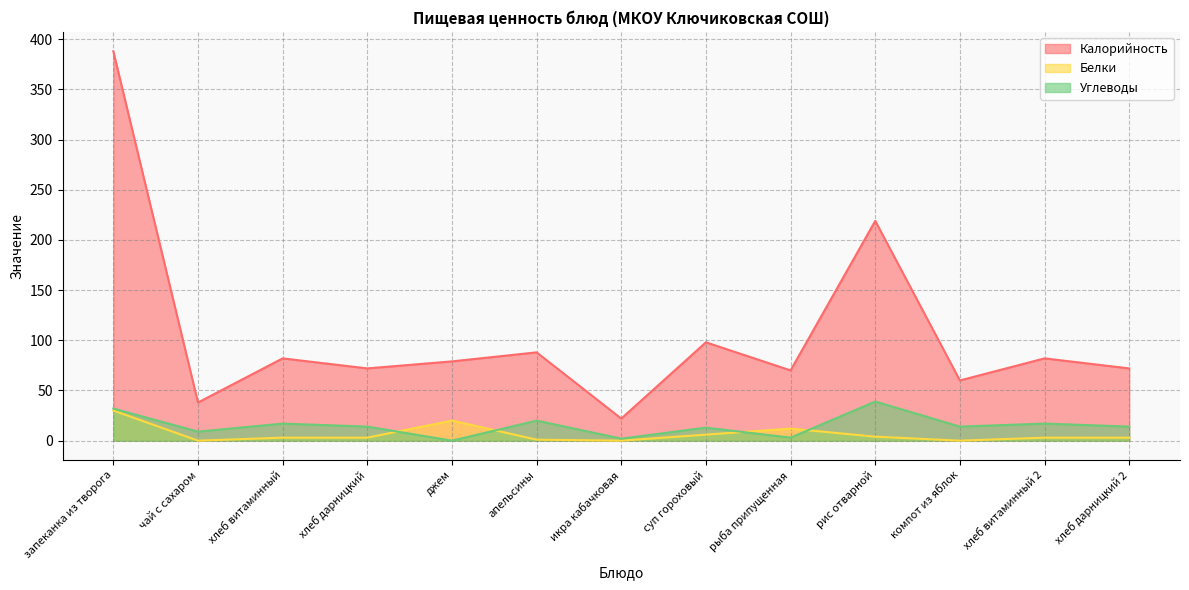

How many interior local peaks does the Белки series have?

2